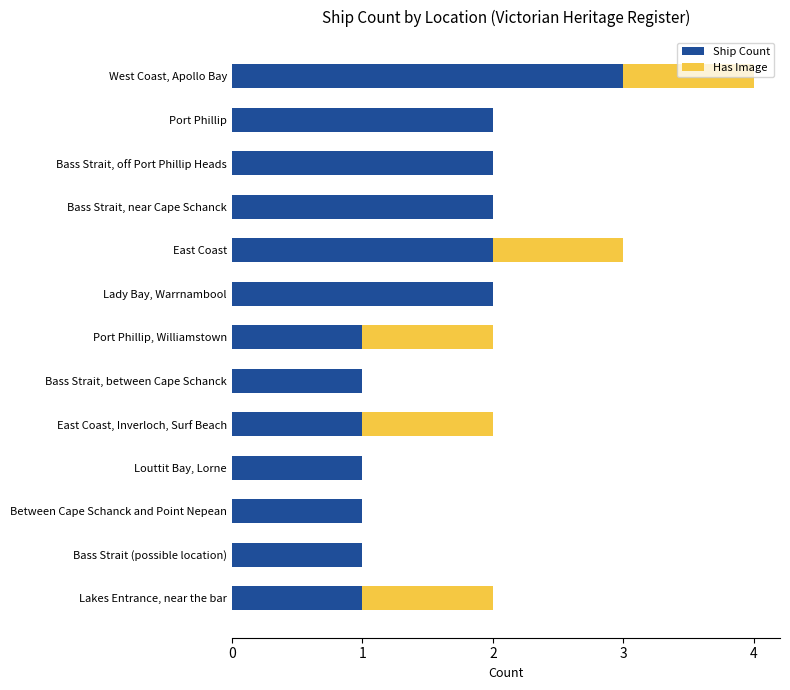

What is the sum of the Ship Count values at Bass Strait (possible location) and Bass Strait, off Port Phillip Heads?

3